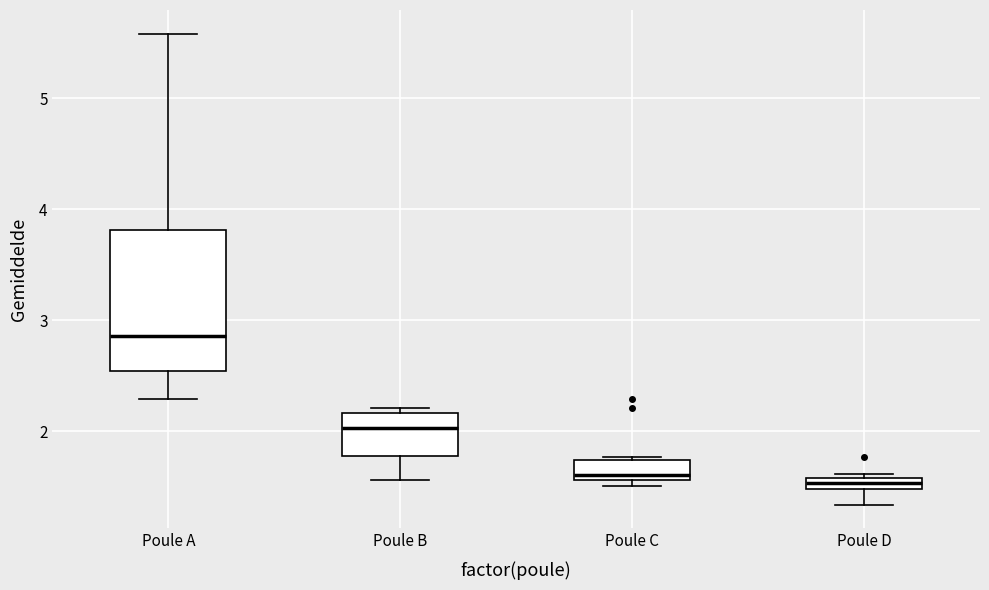

Which box is the tallest, from its lower edge to its upper edge?

Poule A